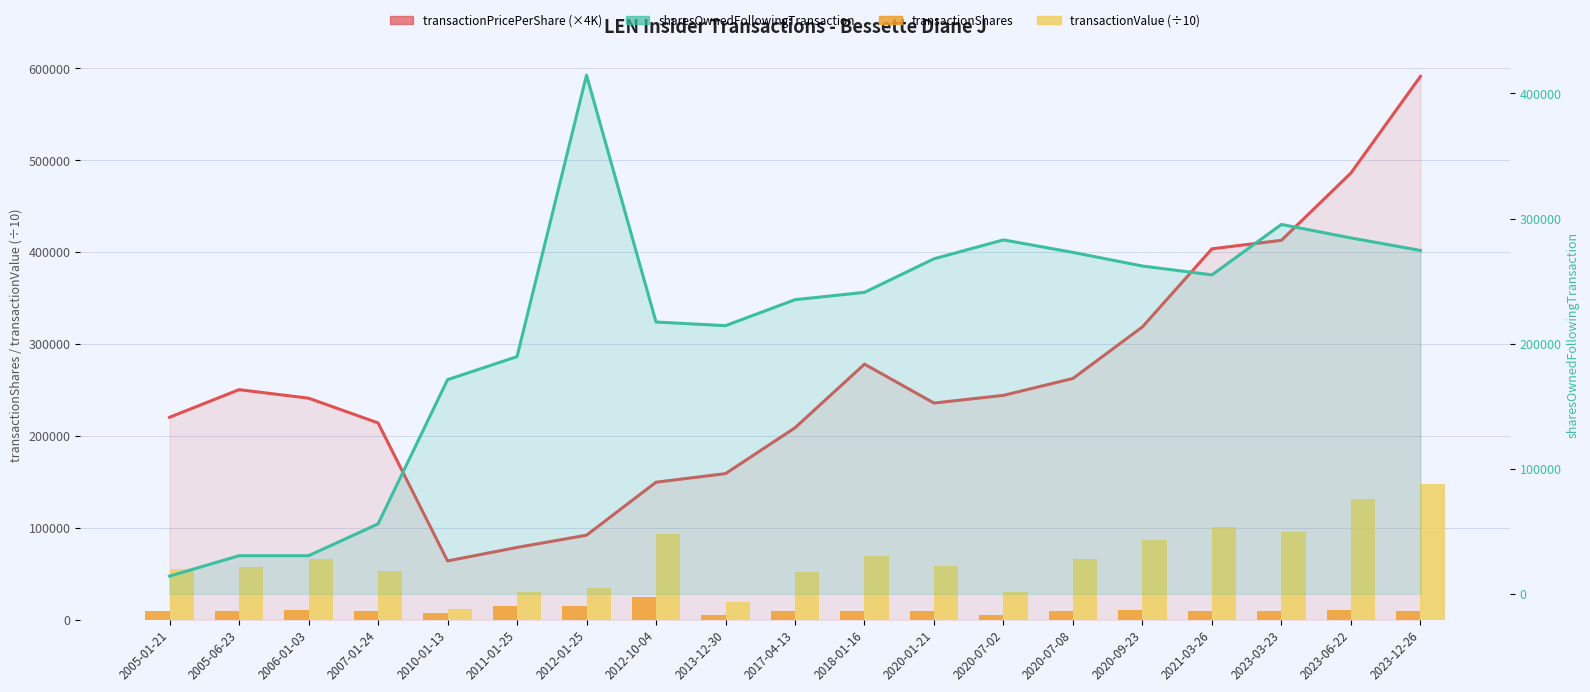

How many data points does each series have?

19